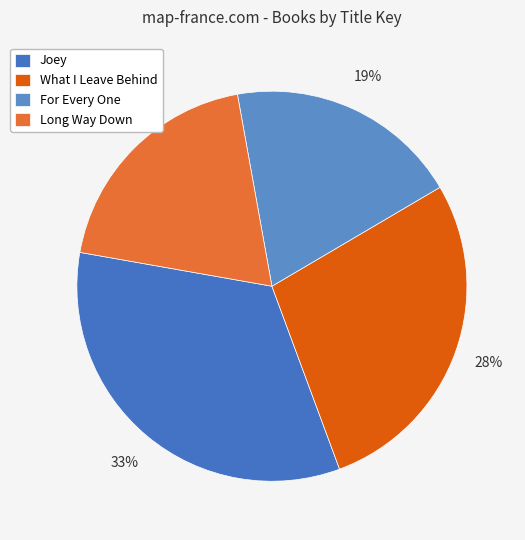

Which category has the biggest portion of the pie?

Joey